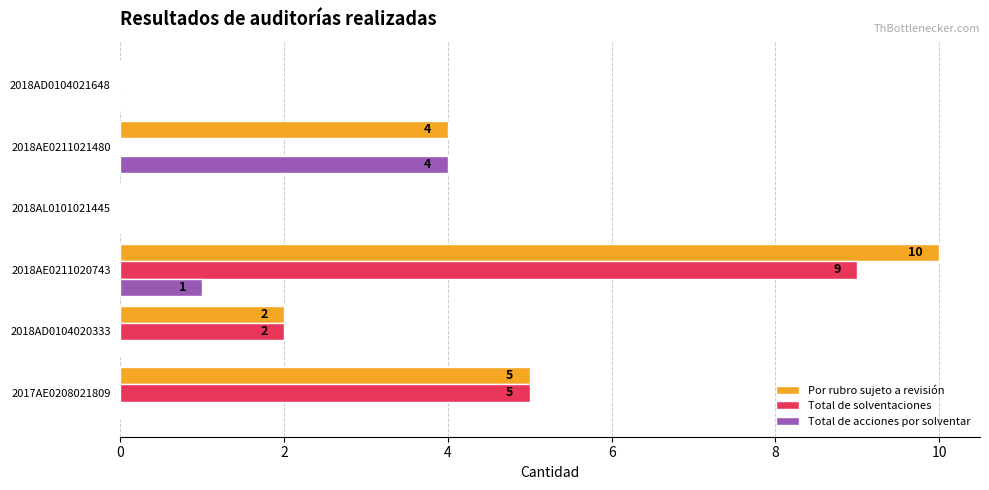

How many Por rubro sujeto a revisión values are between 0 and 5?

5